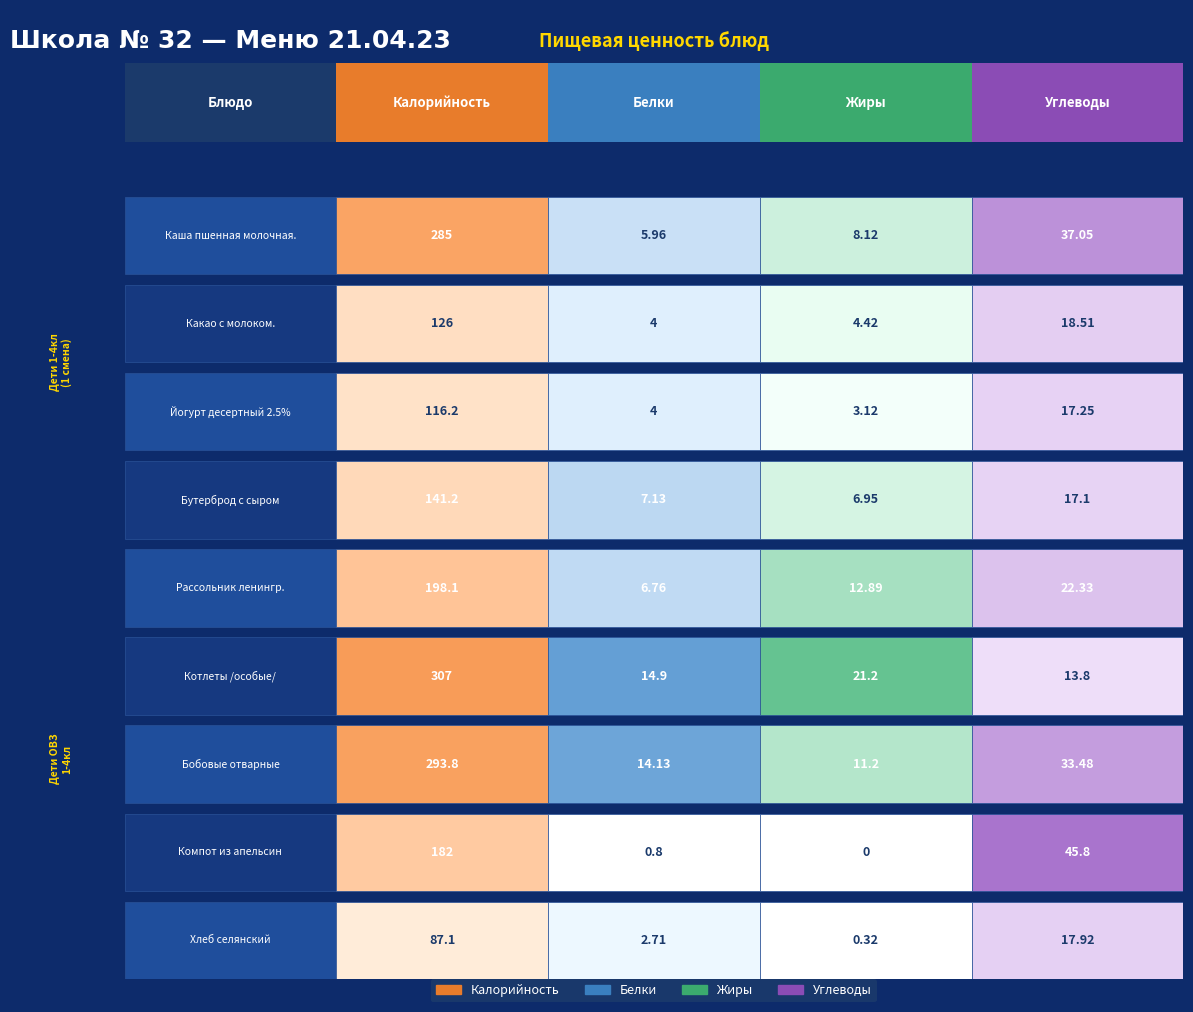

Reading left to right, transcribe all the data shown in this chart.

Калорийность: 285.0	126.0	116.2	141.2	198.1	307.0	293.8	182.0	87.1
Белки: 6.0	4.0	4.0	7.1	6.8	14.9	14.1	0.8	2.7
Жиры: 8.1	4.4	3.1	7.0	12.9	21.2	11.2	0.0	0.3
Углеводы: 37.0	18.5	17.2	17.1	22.3	13.8	33.5	45.8	17.9